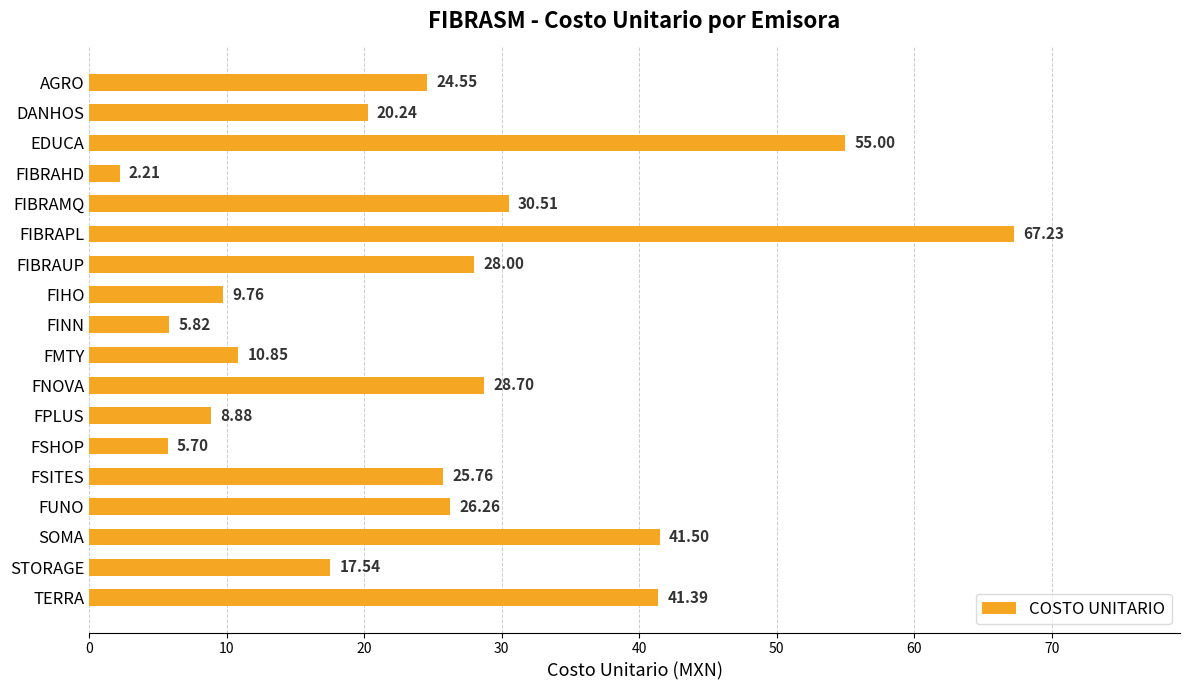

What is the sum of all values?

449.9